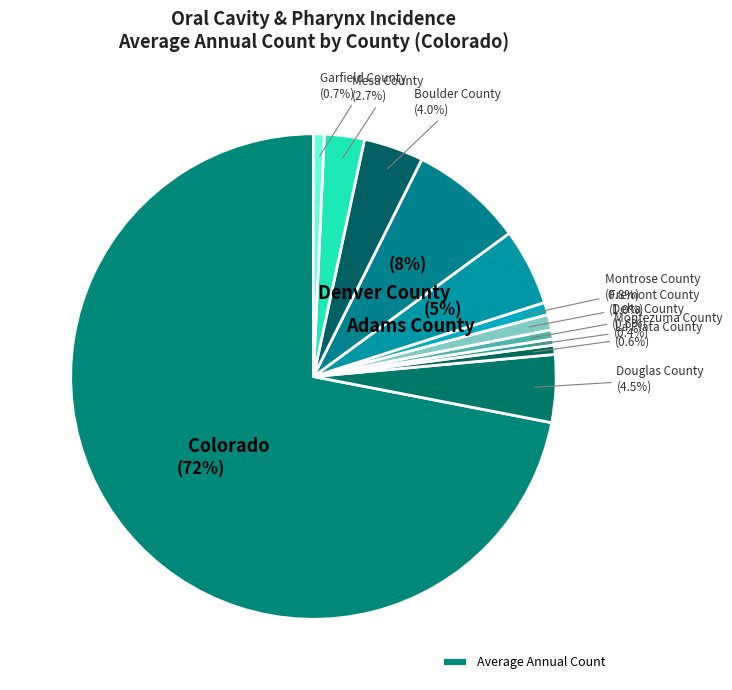

Which slice represents more than half of the pie?

Colorado